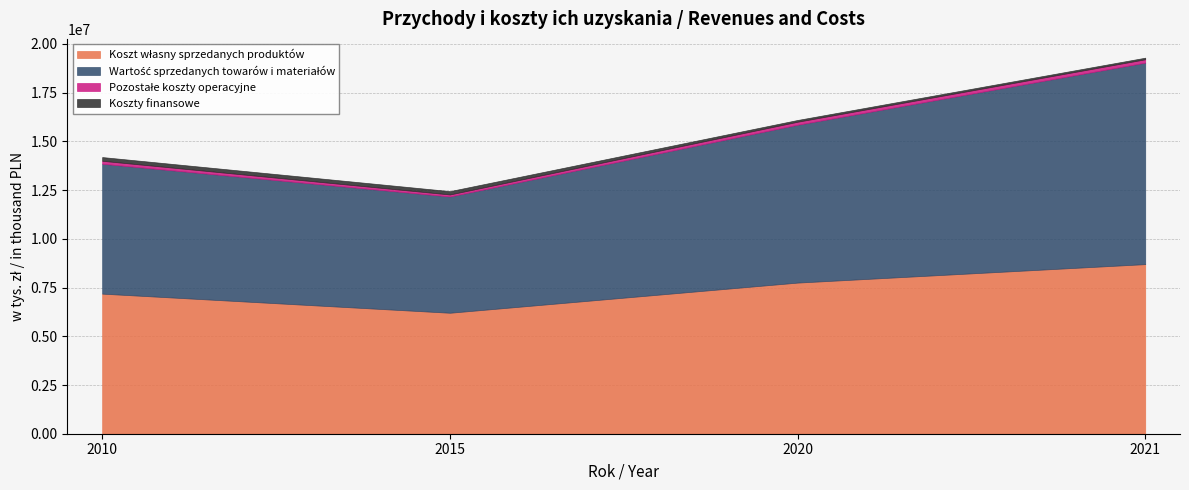

The Koszty finansowe series shows 129538 at 2021. True or false?

False